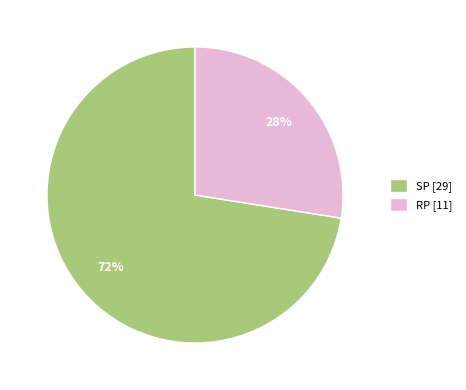

Is there a majority slice in this chart?

Yes